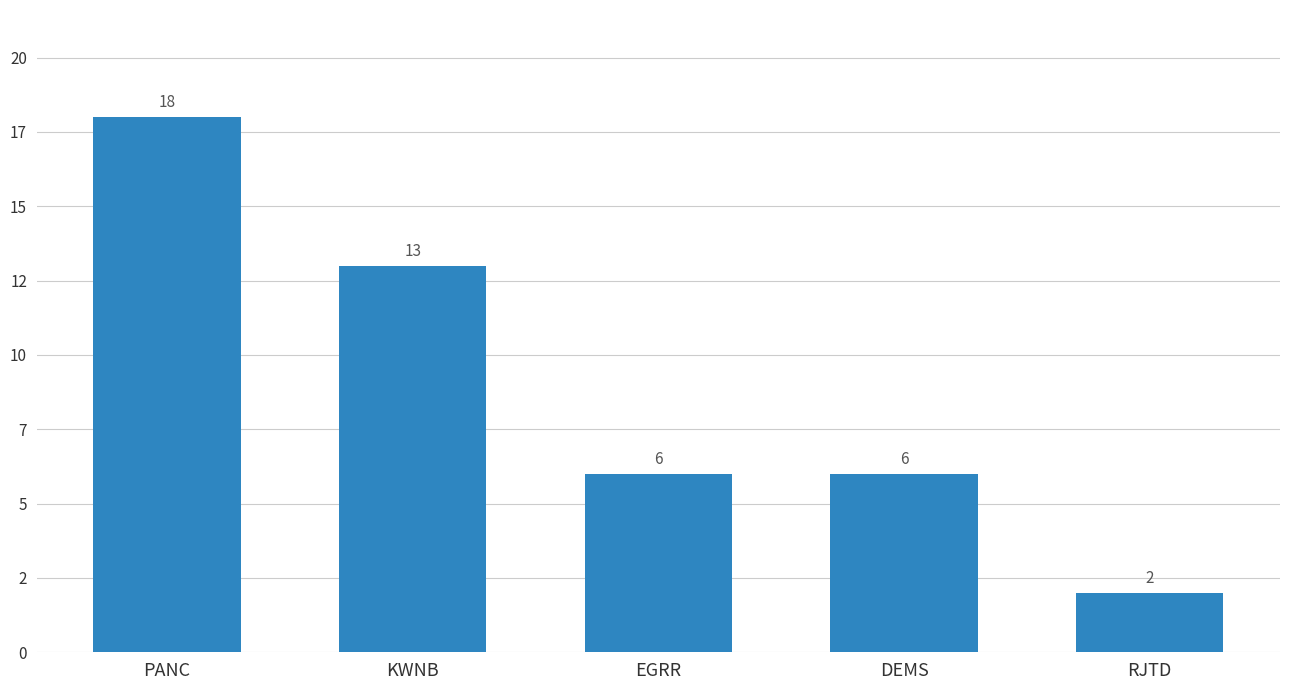

Reading left to right, transcribe all the data shown in this chart.

PANC=18	KWNB=13	EGRR=6	DEMS=6	RJTD=2